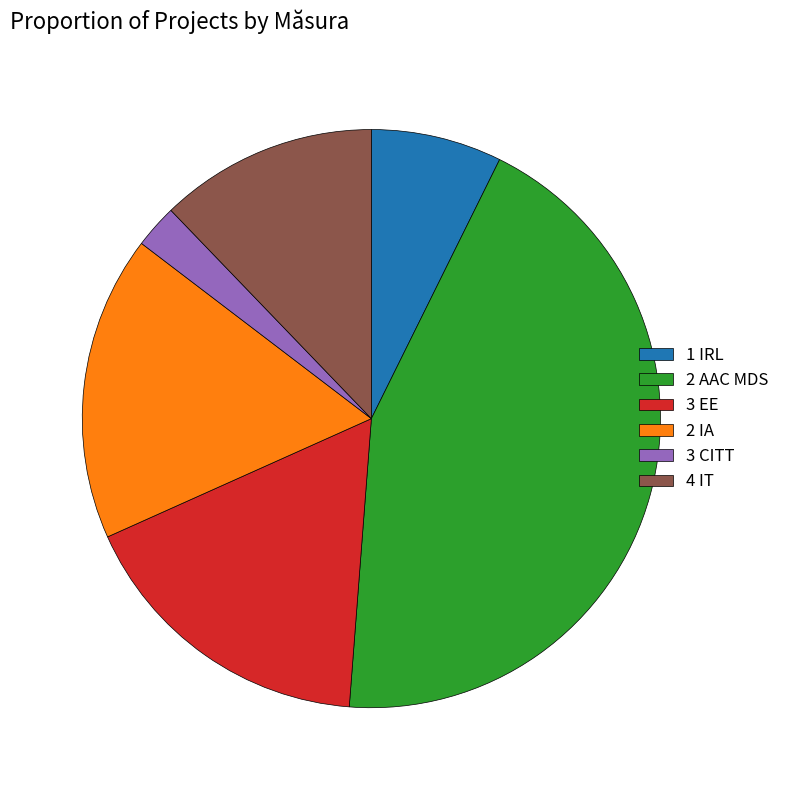

How many segments does this pie chart have?

6